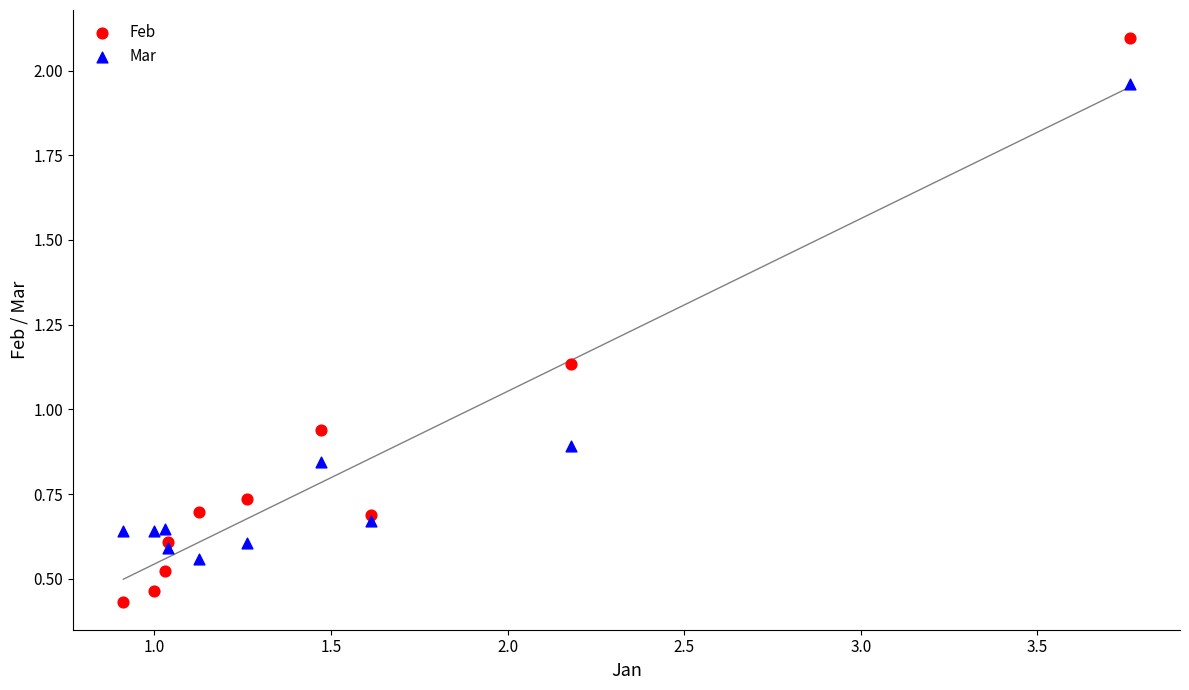

Which series reaches the minimum Y coordinate?

Feb